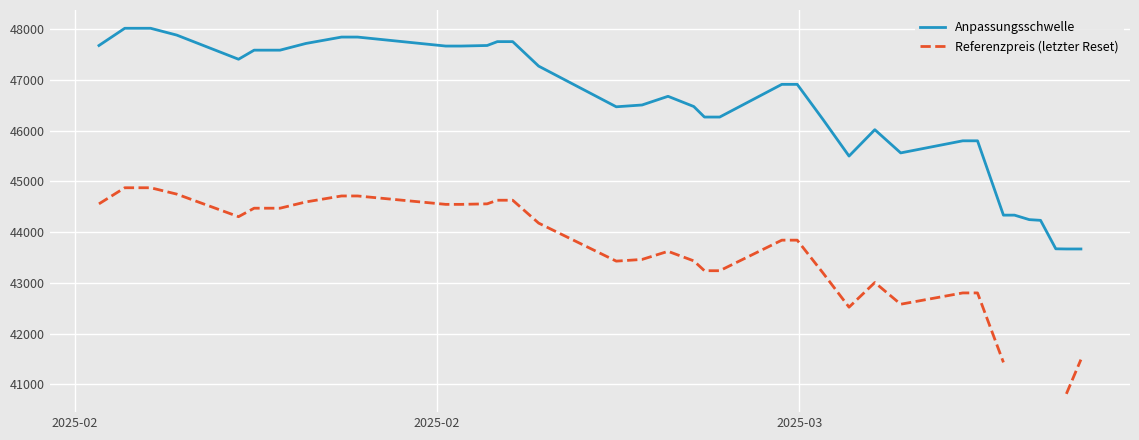

True or false: Referenzpreis (letzter Reset) and Anpassungsschwelle intersect in this chart.

False